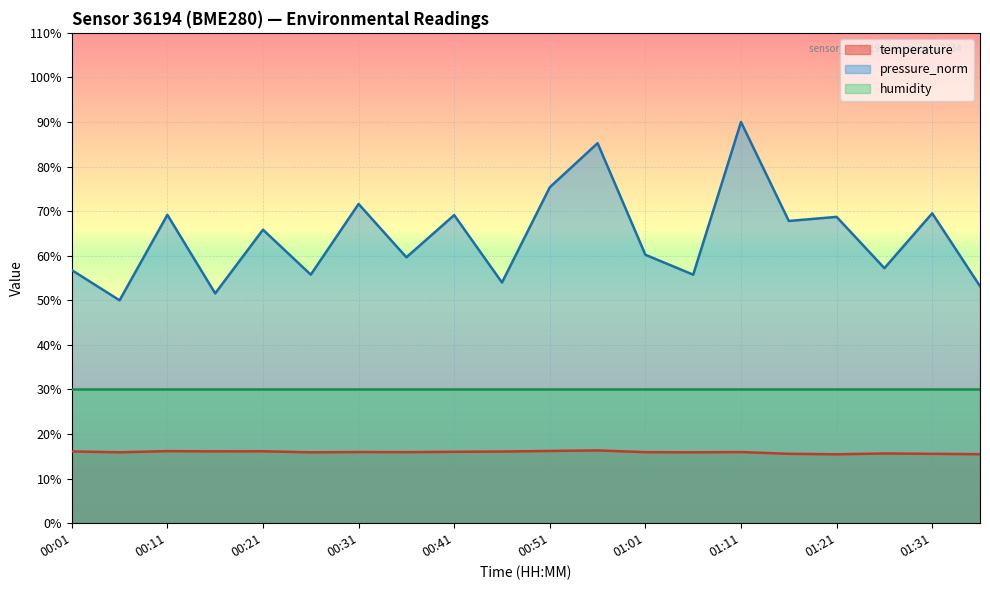

What is the difference between the maximum and minimum values in the temperature series?

0.9